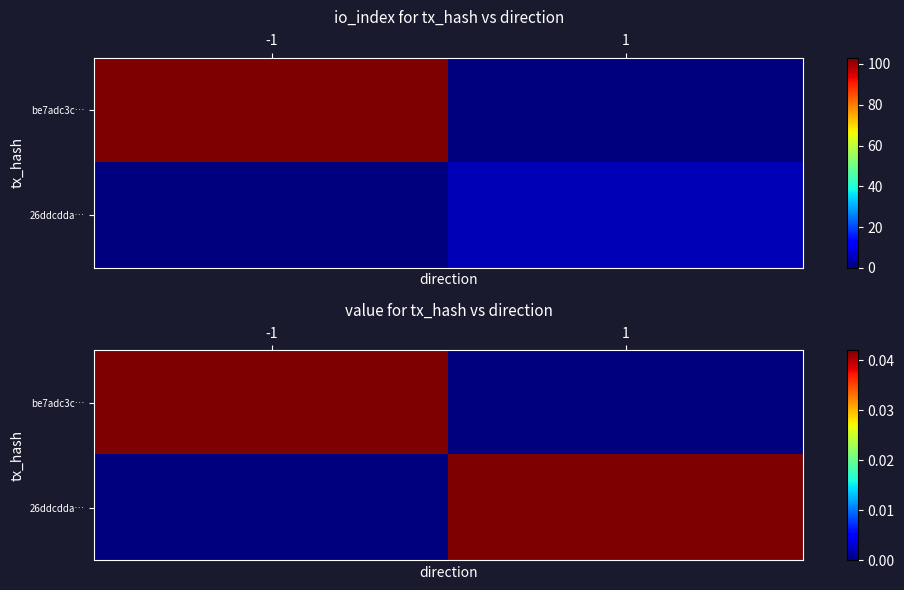

Rank the series at 1 from lowest to highest value.

be7adc3c…, 26ddcdda…